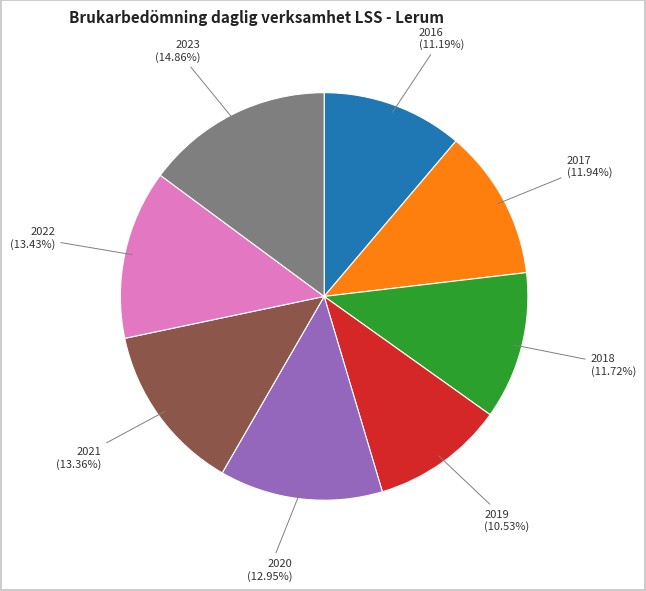

To the nearest percent, what portion does 2020 represent?

13%